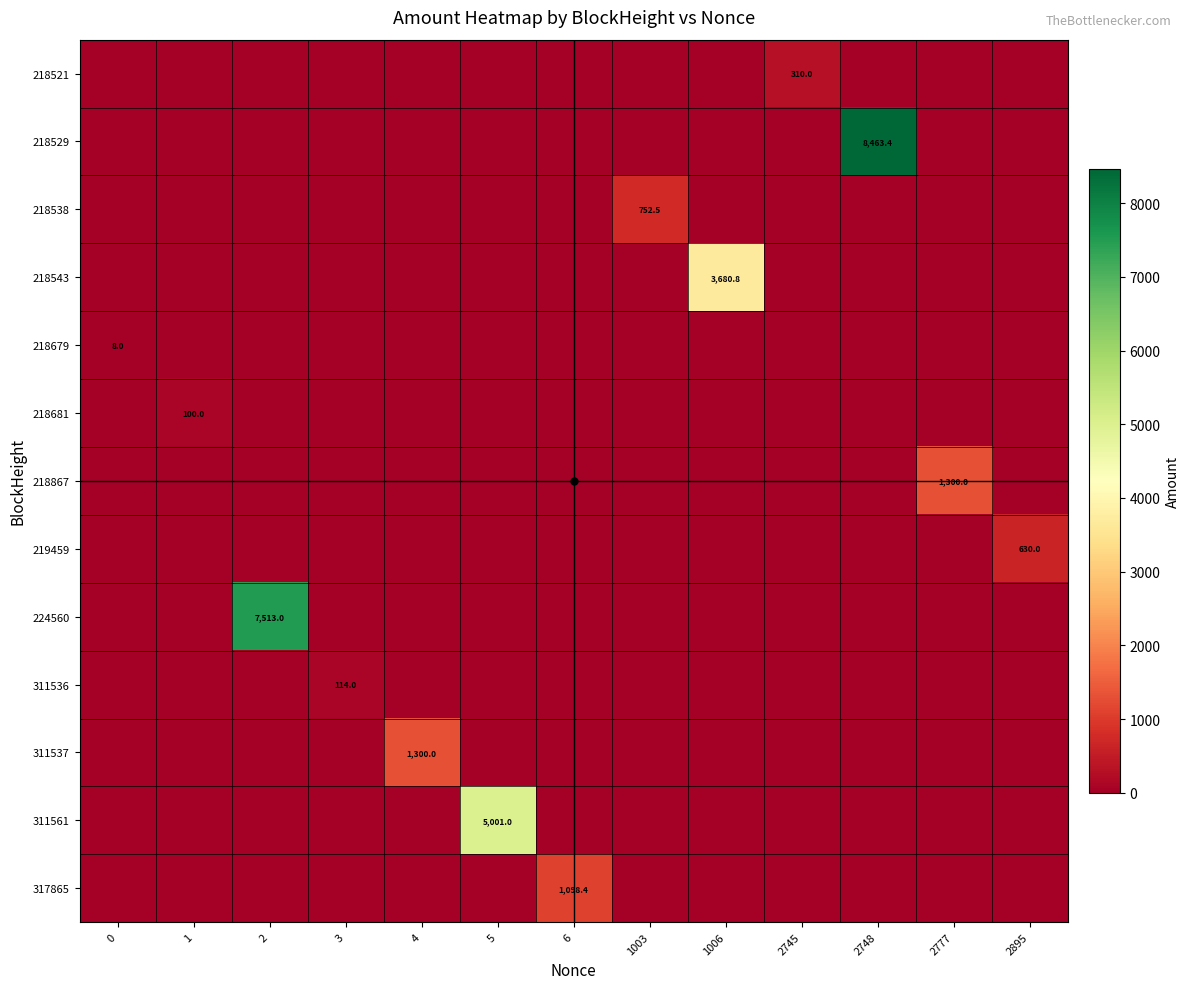

At which category is the sum across all series the highest?

2748